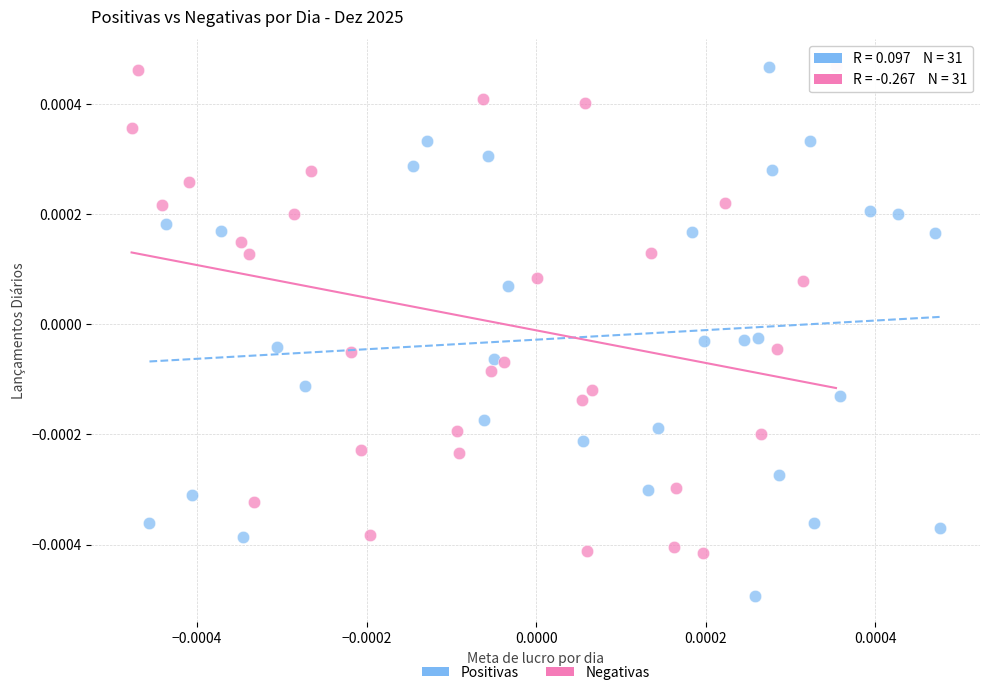

Which series contains the lowest Y value?

Positivas